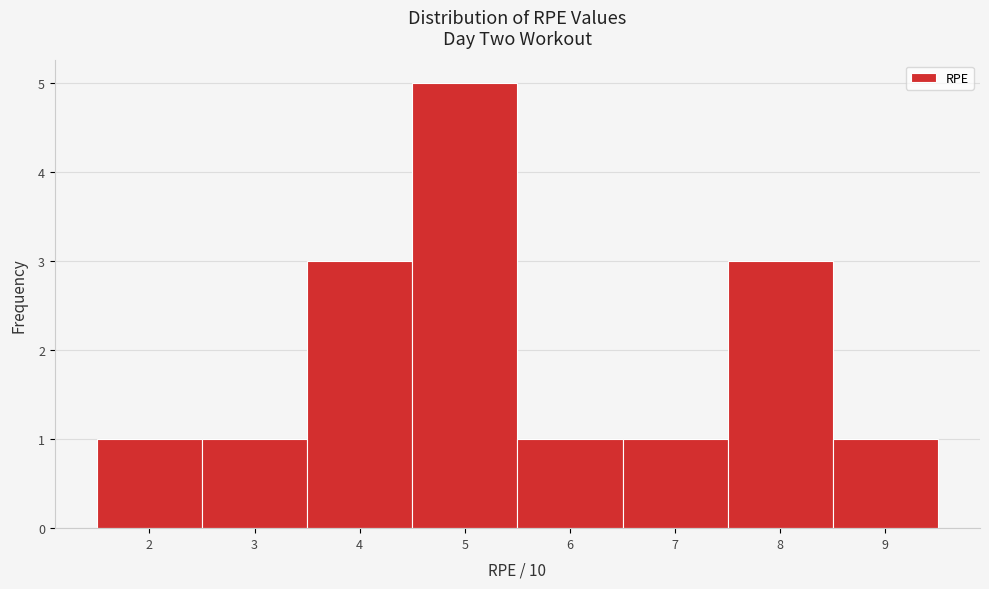

What is the height of the bar covering 8.5 to 9.5 on the x-axis? The values are not printed on the chart, so give them approximately, as read against the axis.

1